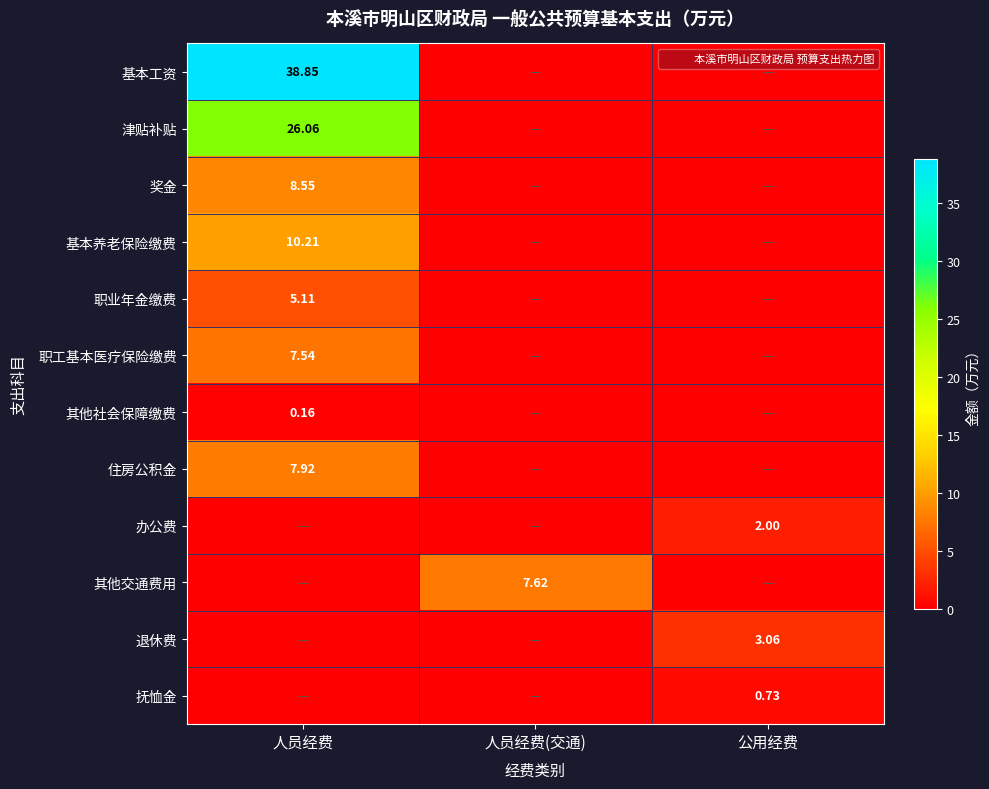

At which label is 职工基本医疗保险缴费 closest to 3?

人员经费(交通)